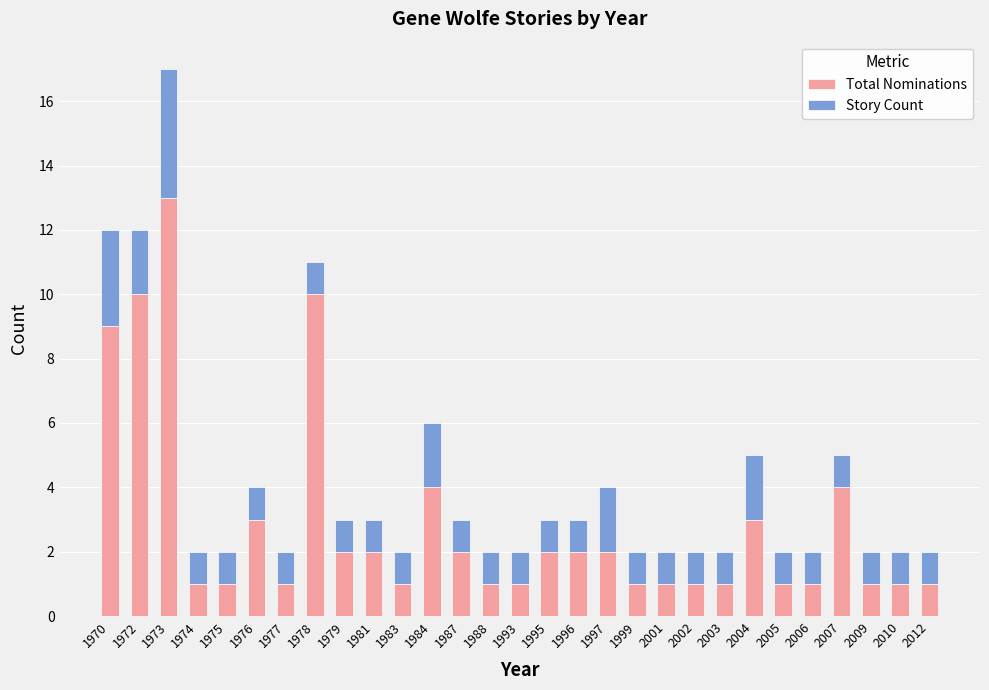

Are the bars grouped side by side (vs. stacked)?

No